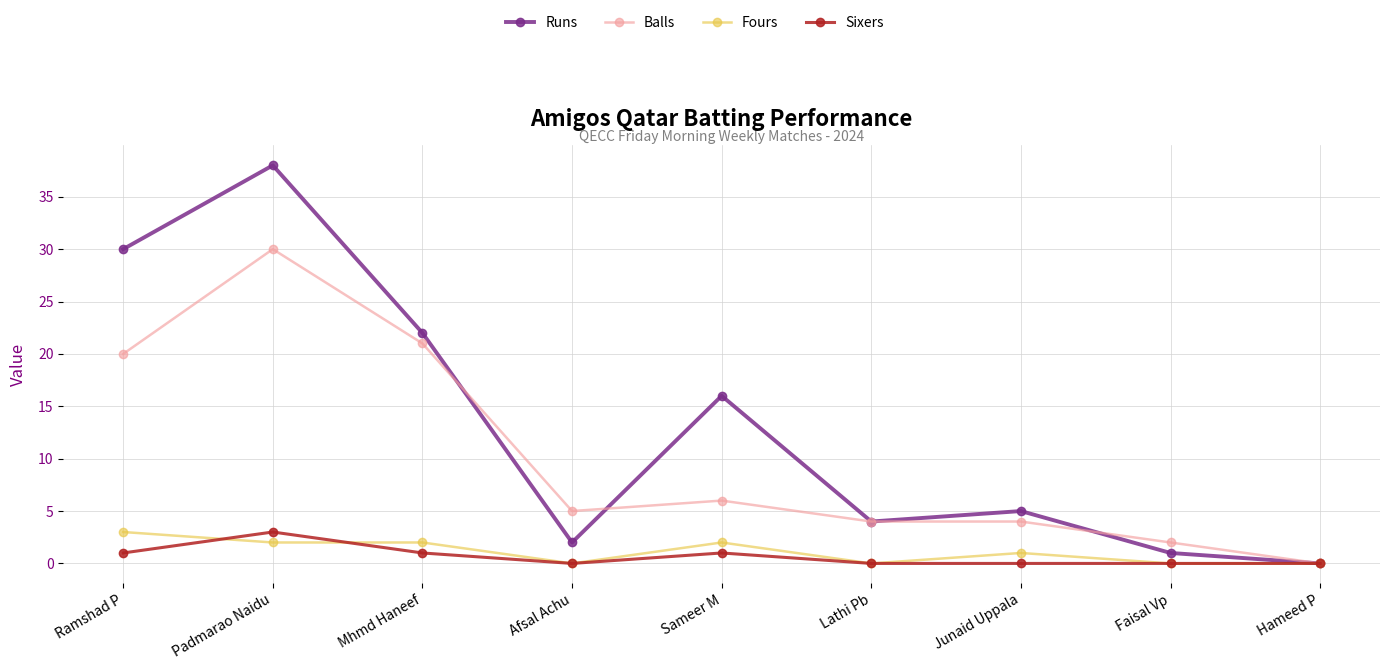

Where do Sixers and Fours first cross each other?

Ramshad P and Padmarao Naidu